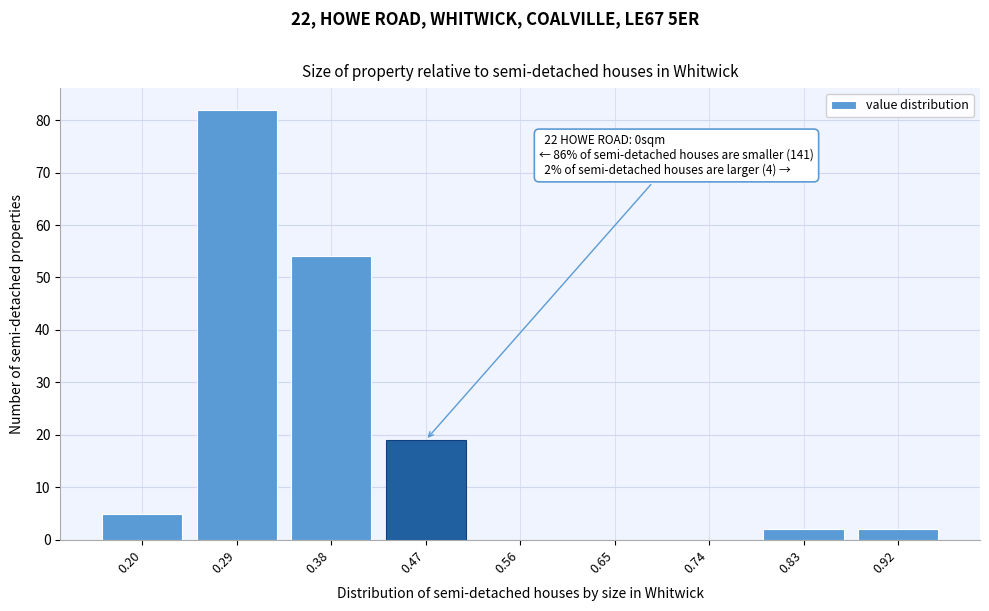

Reading left to right, extract all data points from this chart.

0.20=5	0.29=82	0.38=54	0.47=19	0.56=0	0.65=0	0.74=0	0.83=2	0.92=2